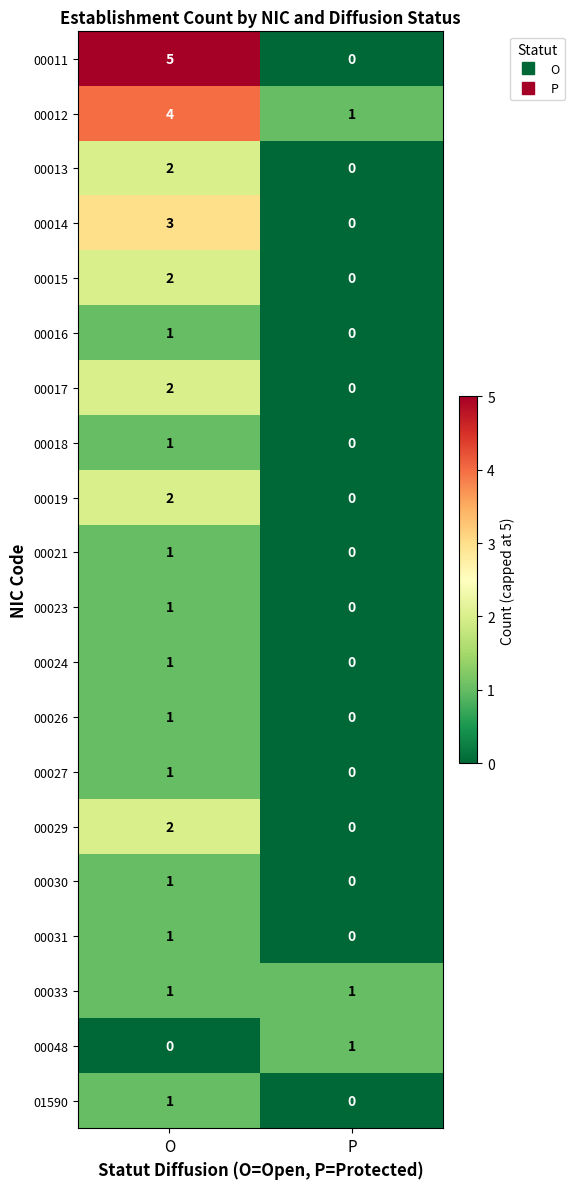

The value of 00013 at O is 2. True or false?

True